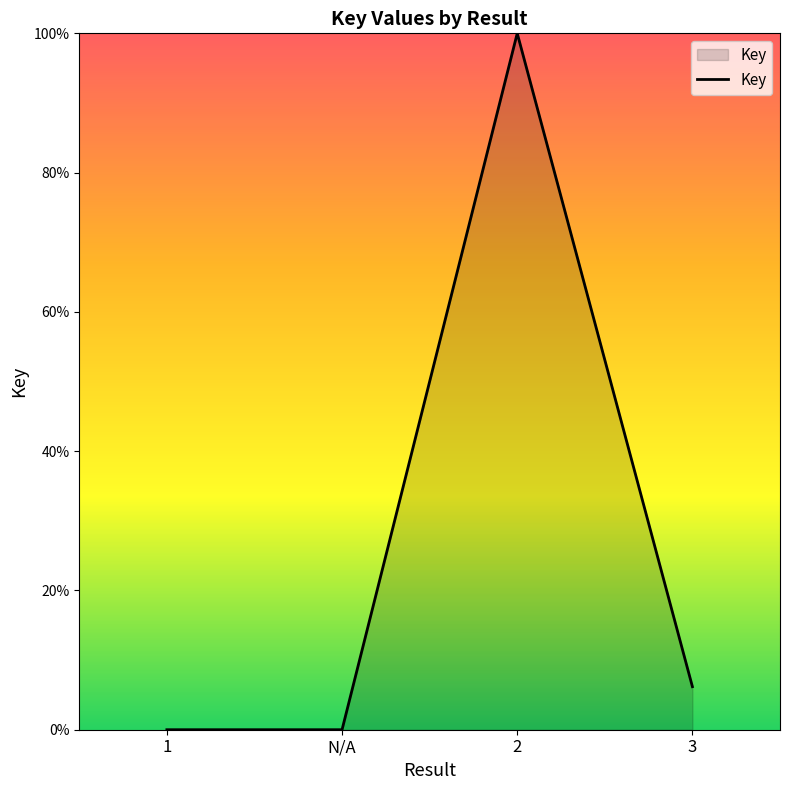

What position from the left is N/A?

2